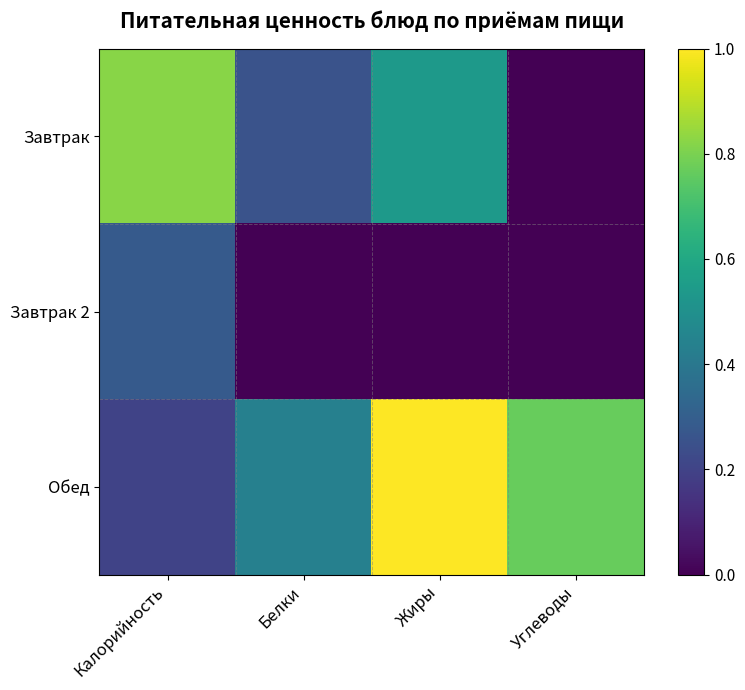

Reading left to right, extract all data points from this chart.

Завтрак: Калорийность=0.8	Белки=0.3	Жиры=0.5	Углеводы=0.0
Завтрак 2: Калорийность=0.3	Белки=0.0	Жиры=0.0	Углеводы=0.0
Обед: Калорийность=0.2	Белки=0.4	Жиры=1.0	Углеводы=0.8